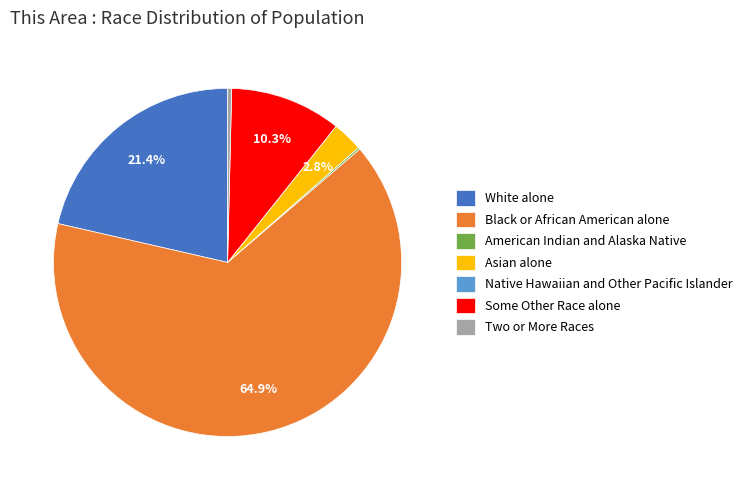

The Asian alone slice represents 3% of the pie. True or false?

True